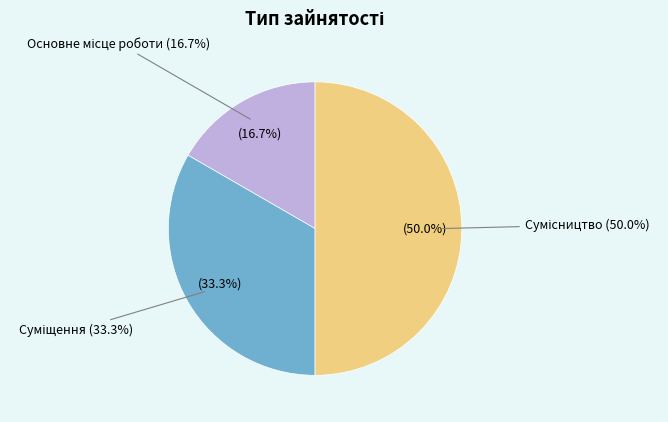

What percentage is NOT represented by Суміщення?

66.7%